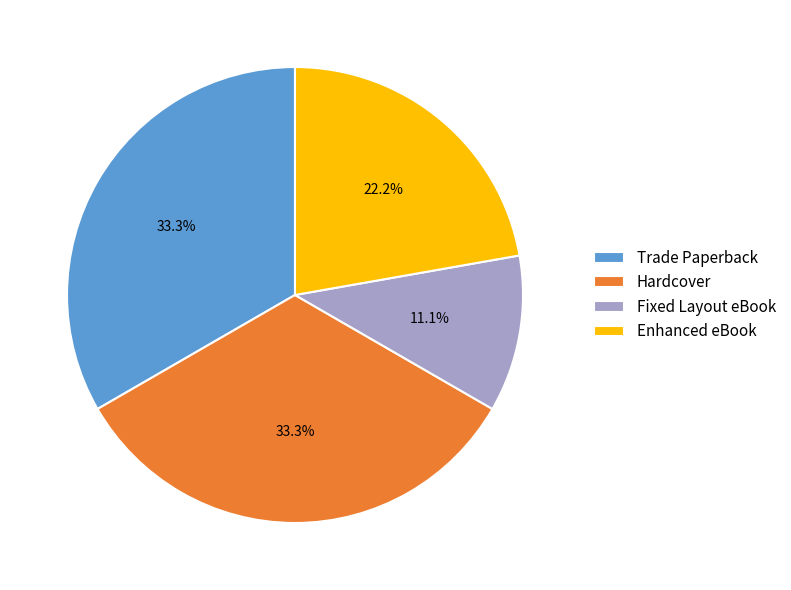

Does any single category account for the majority?

No